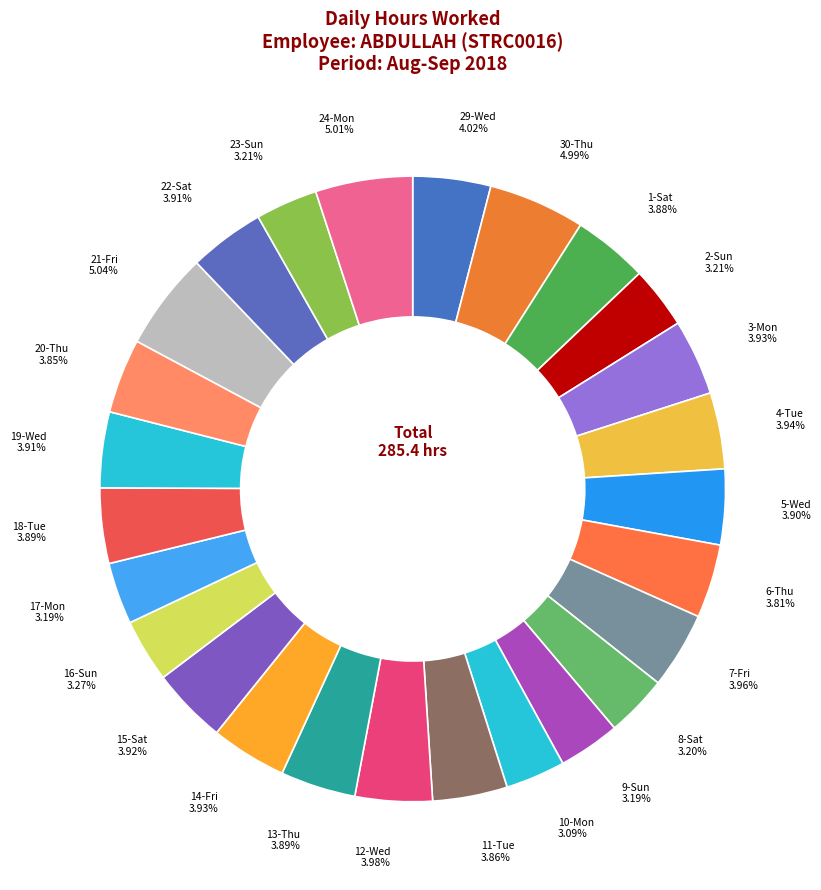

To the nearest percent, what is the average slice percentage?

4%